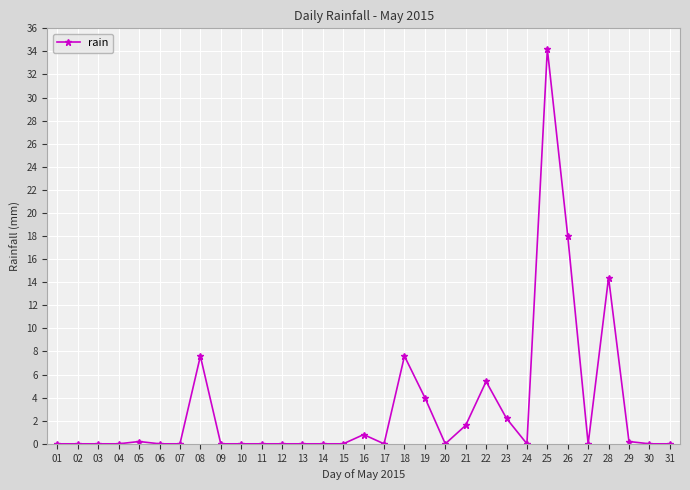

Reading right to left, extract all data points from this chart.

31=0.0	30=0.0	29=0.2	28=14.4	27=0.0	26=18.0	25=34.2	24=0.0	23=2.2	22=5.4	21=1.6	20=0.0	19=4.0	18=7.6	17=0.0	16=0.8	15=0.0	14=0.0	13=0.0	12=0.0	11=0.0	10=0.0	09=0.0	08=7.6	07=0.0	06=0.0	05=0.2	04=0.0	03=0.0	02=0.0	01=0.0